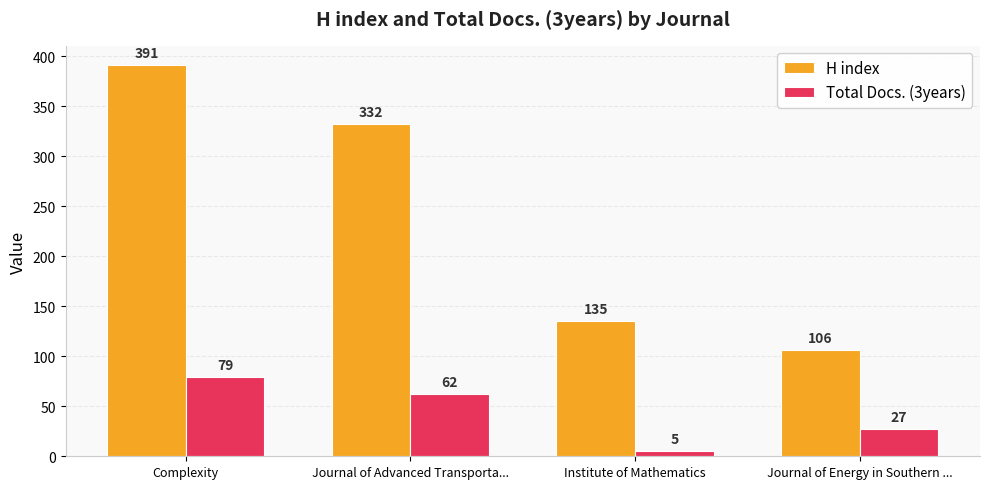

How many distinct data groups are displayed?

2